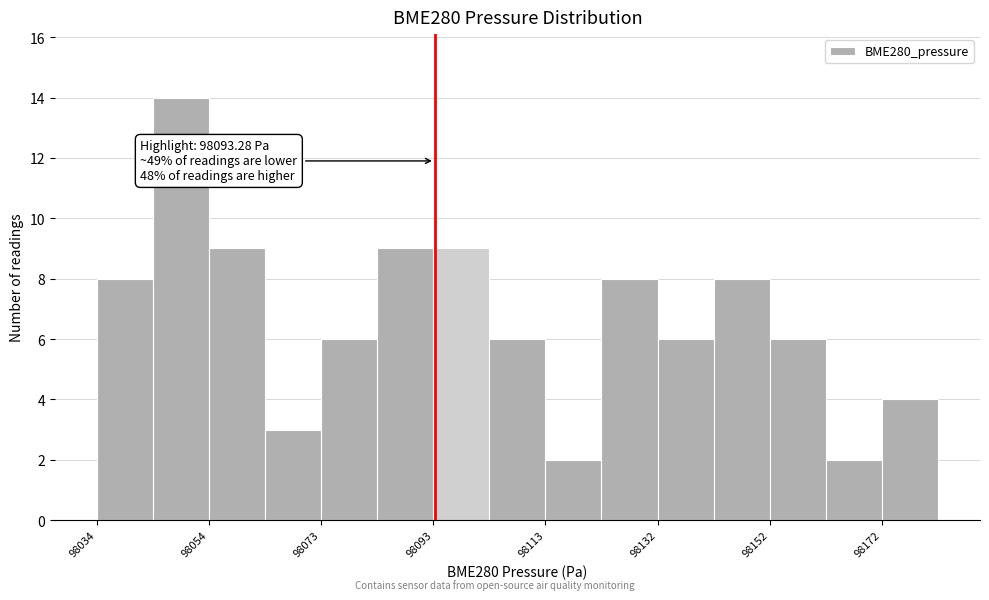

Which range on the x-axis has the tallest bar?

98044 to 98054